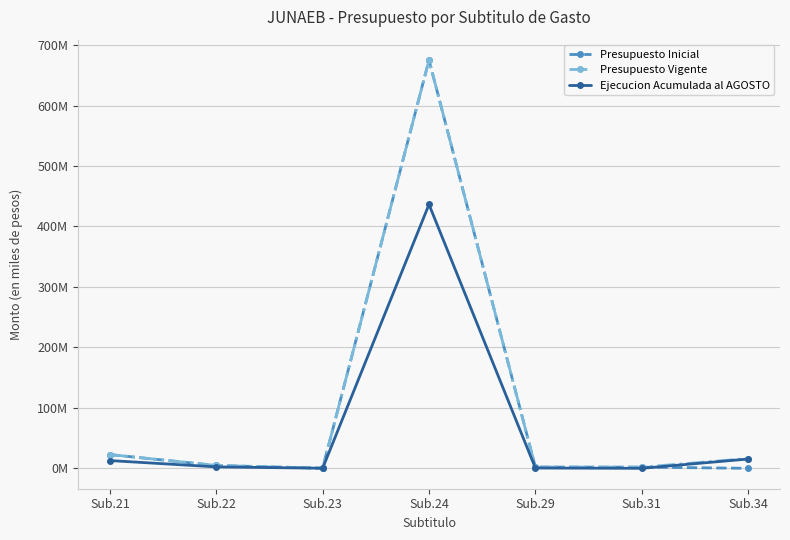

How many times do Presupuesto Vigente and Presupuesto Inicial cross each other?

1